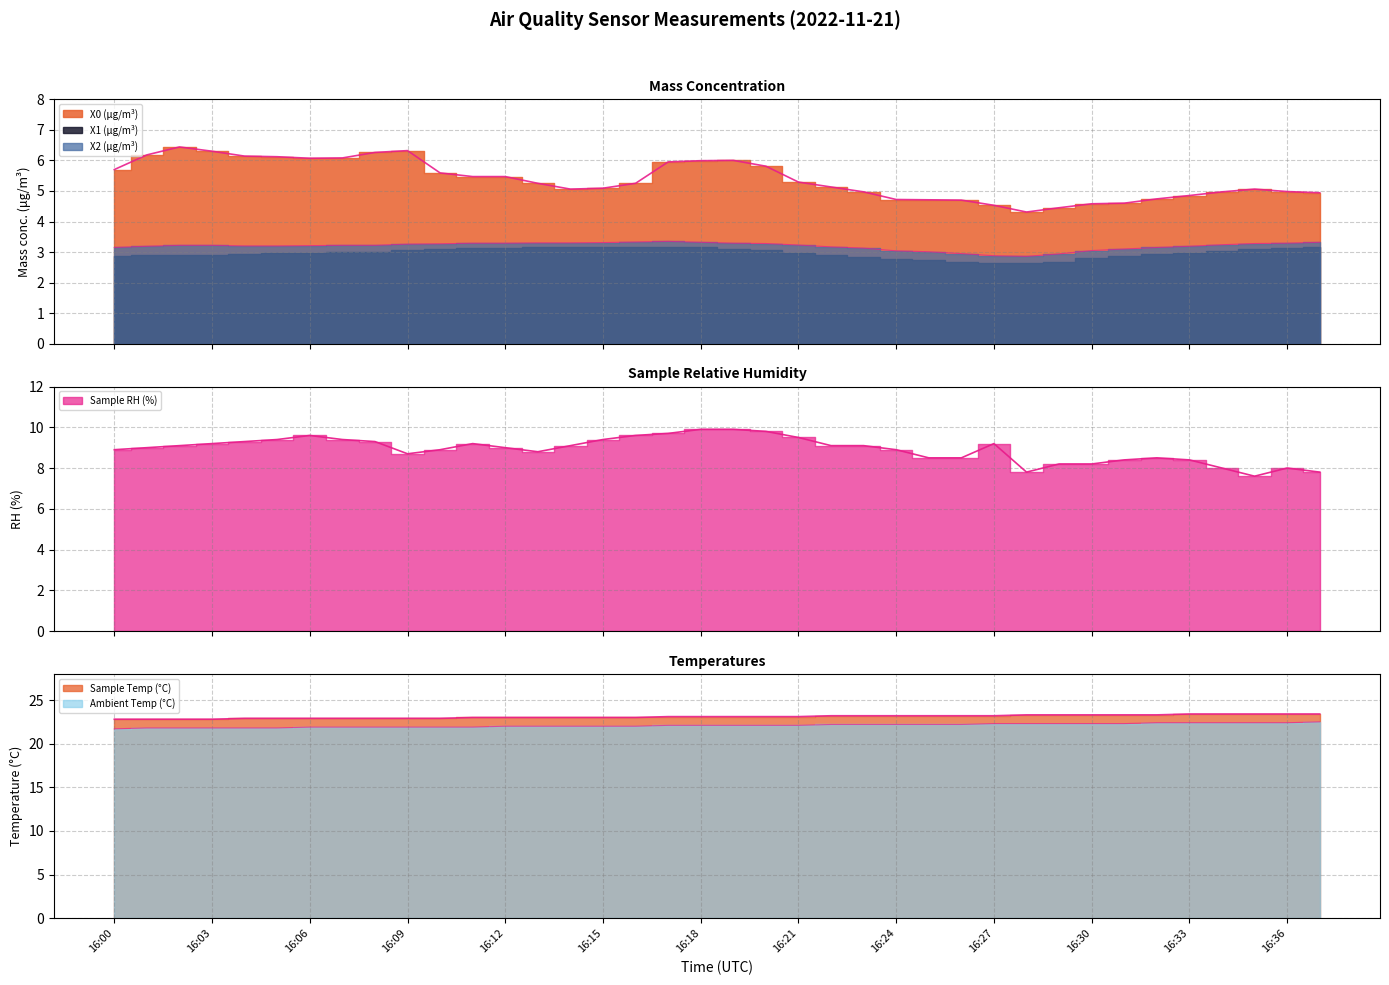

What value does the X2 (μg/m³) series have at 16:21?

3.2